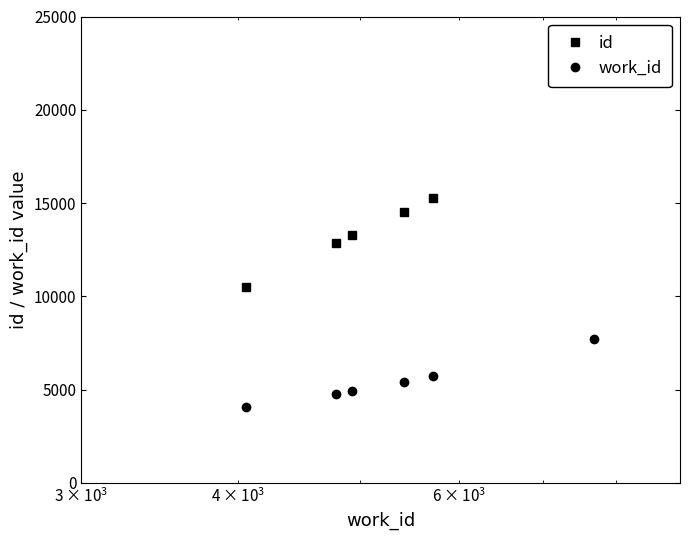

What is the minimum value for work_id?

4059